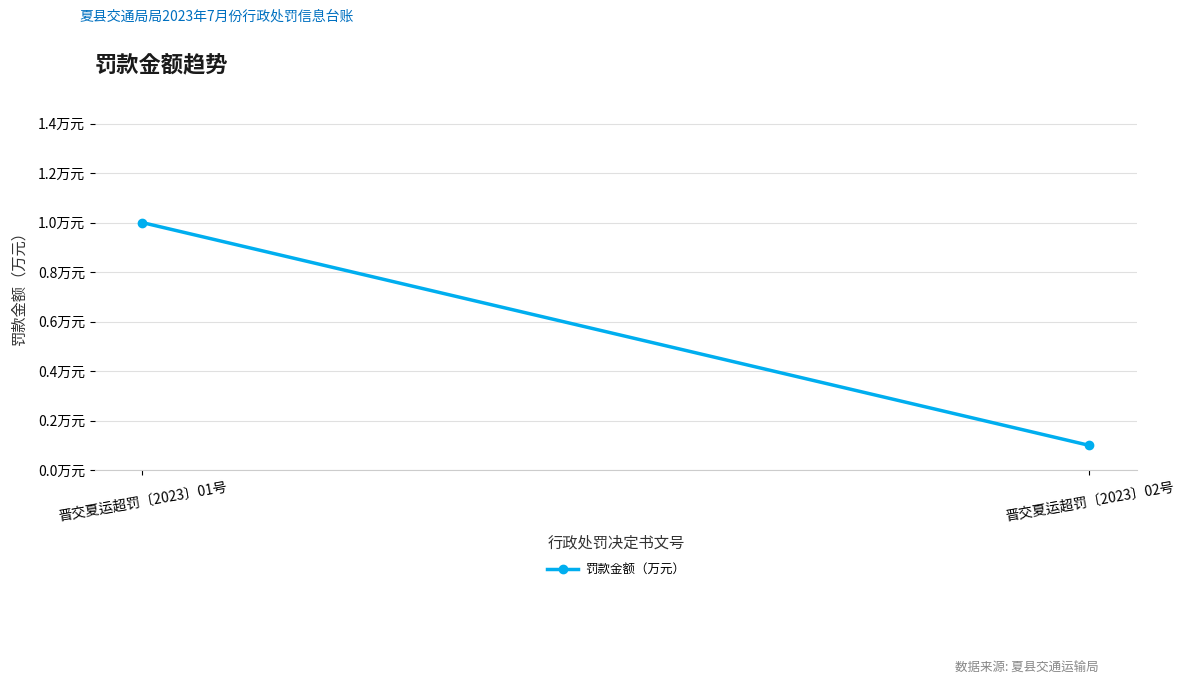

The value at 晋交夏运超罚〔2023〕02号 is 0.1. True or false?

True